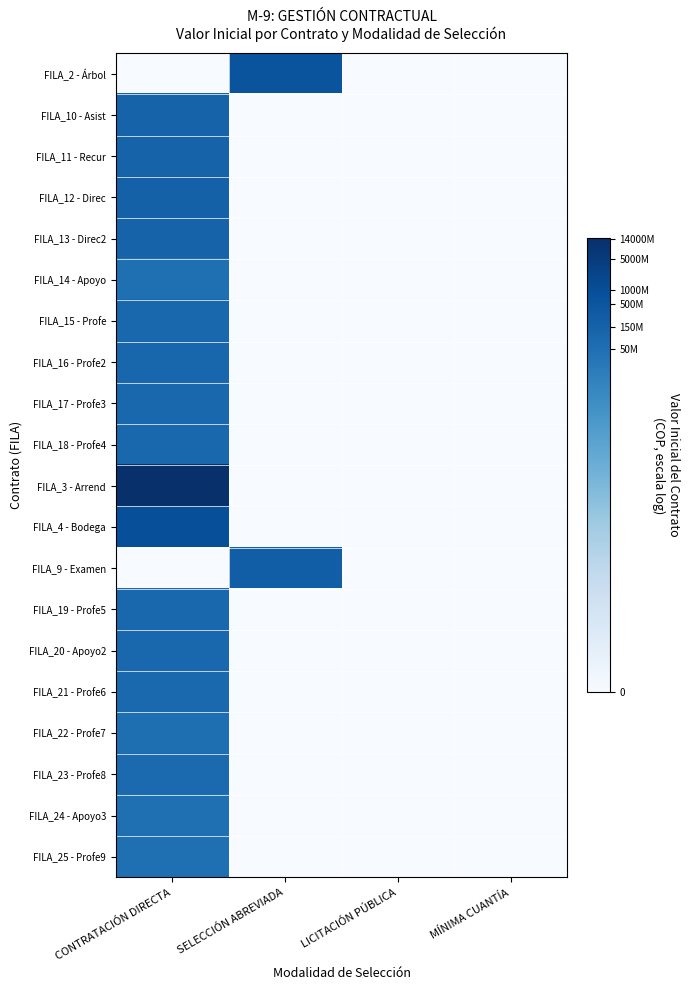

What is the total value across all series at SELECCIÓN ABREVIADA?

39.5